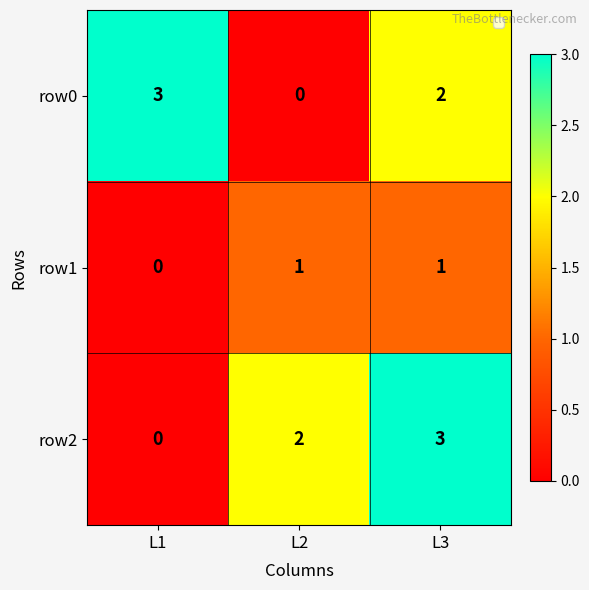

At which label does row2 reach its peak?

L3